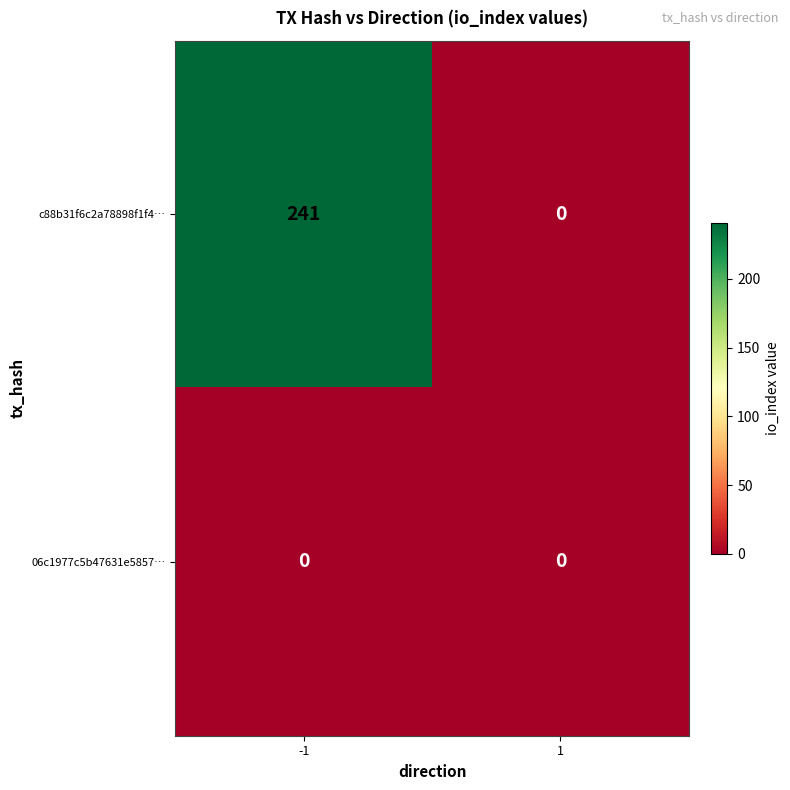

At which category is the sum across all series the highest?

-1